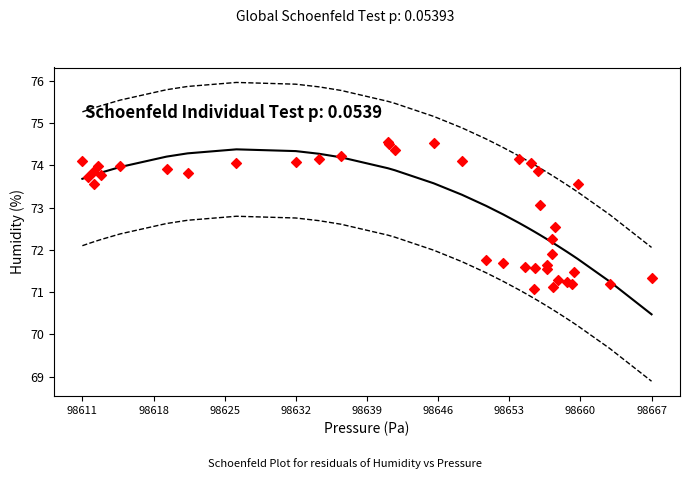

What Y value in the scatter plot is closest to 72?

71.9